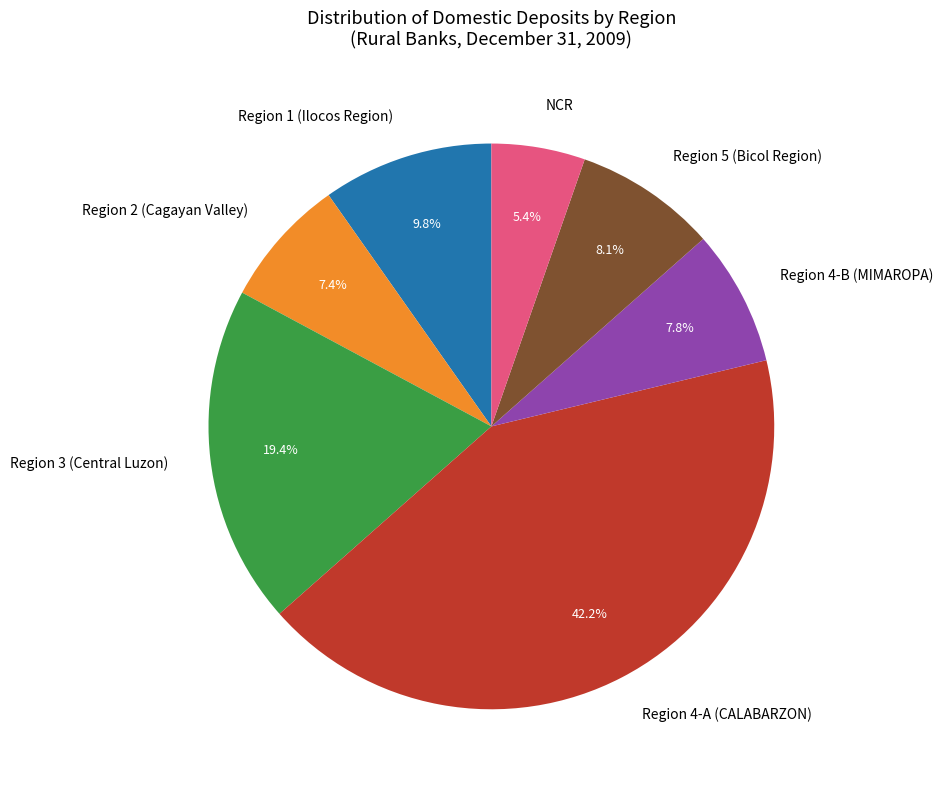

True or false: Region 2 (Cagayan Valley) accounts for 15% of the total.

False